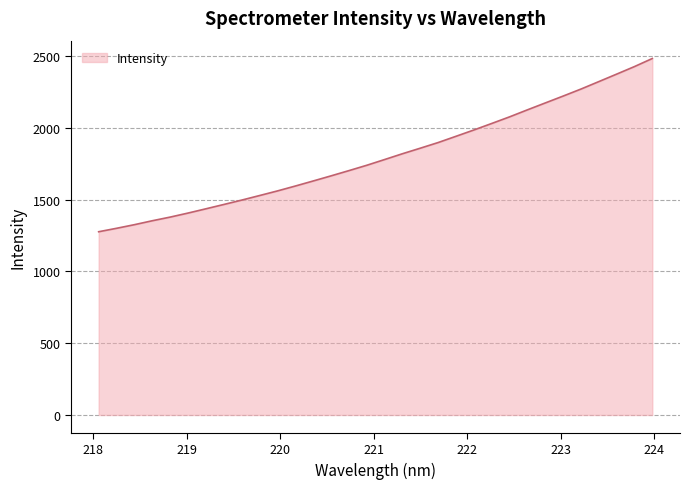

What is the difference between the maximum and minimum values?

1206.7